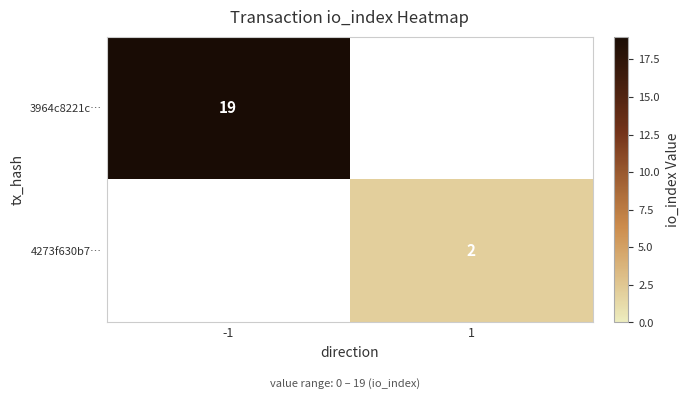

How many categories are shown in the chart?

2